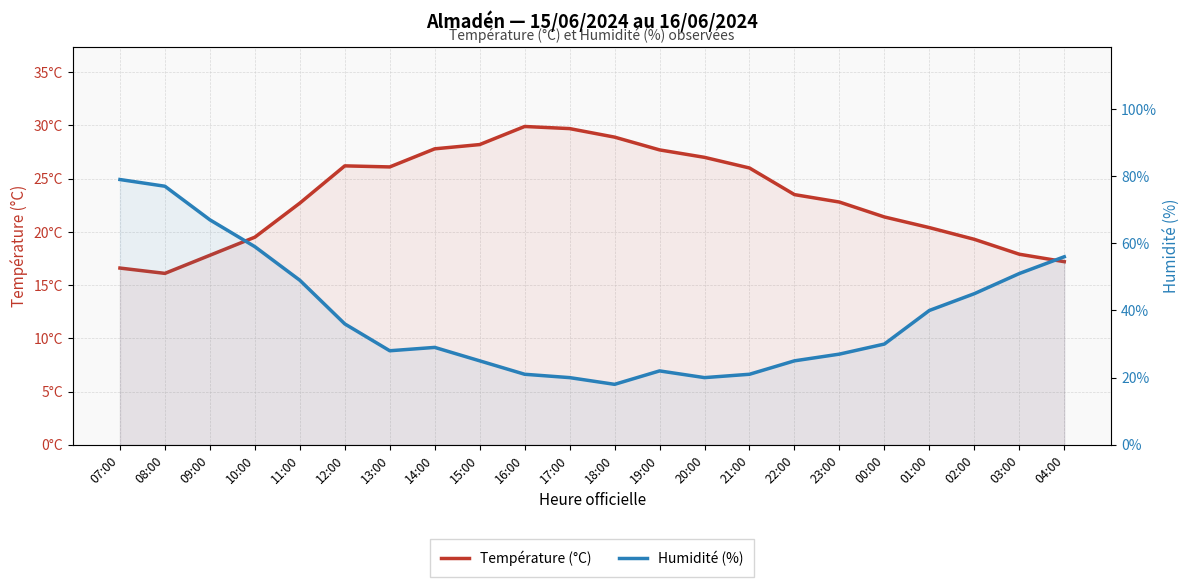

At which label does Température (°C) first exceed 23?

12:00